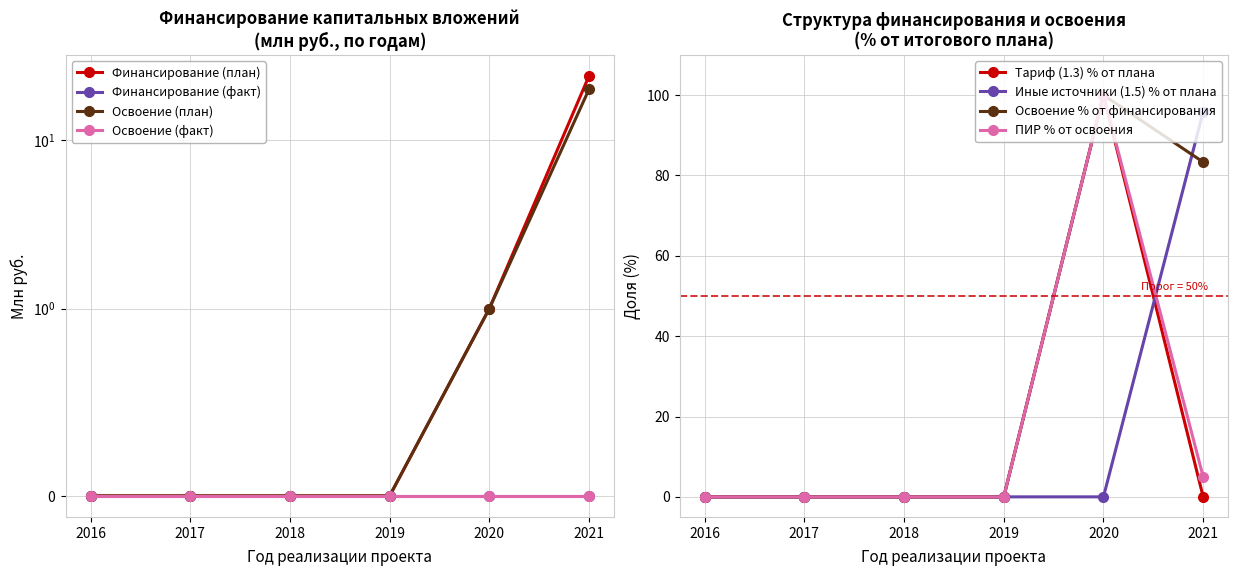

True or false: Финансирование (план) and Освоение (план) cross at least once.

False